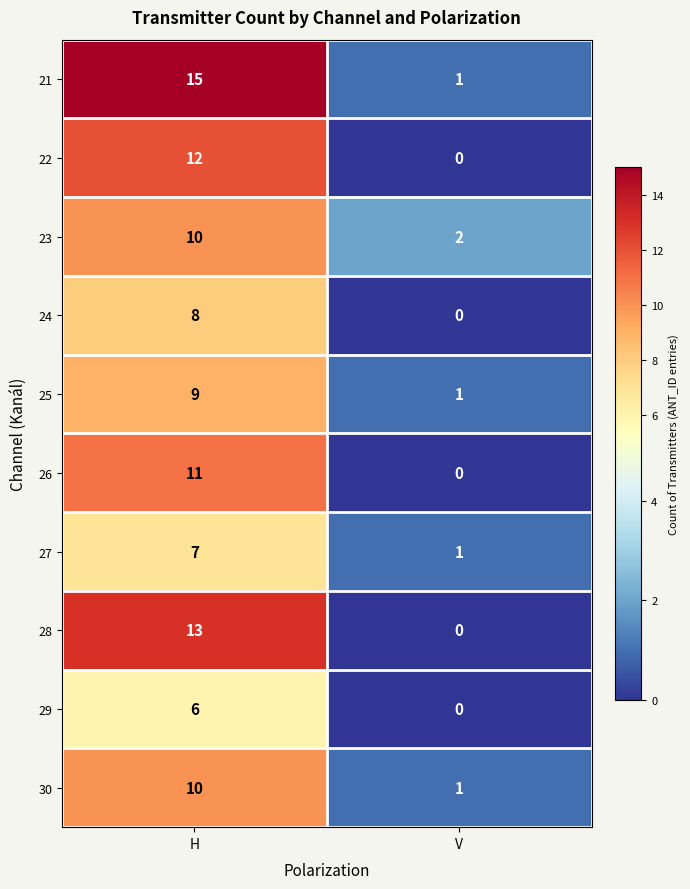

Reading left to right, list all the values displayed in this chart.

21: 15	1
22: 12	0
23: 10	2
24: 8	0
25: 9	1
26: 11	0
27: 7	1
28: 13	0
29: 6	0
30: 10	1